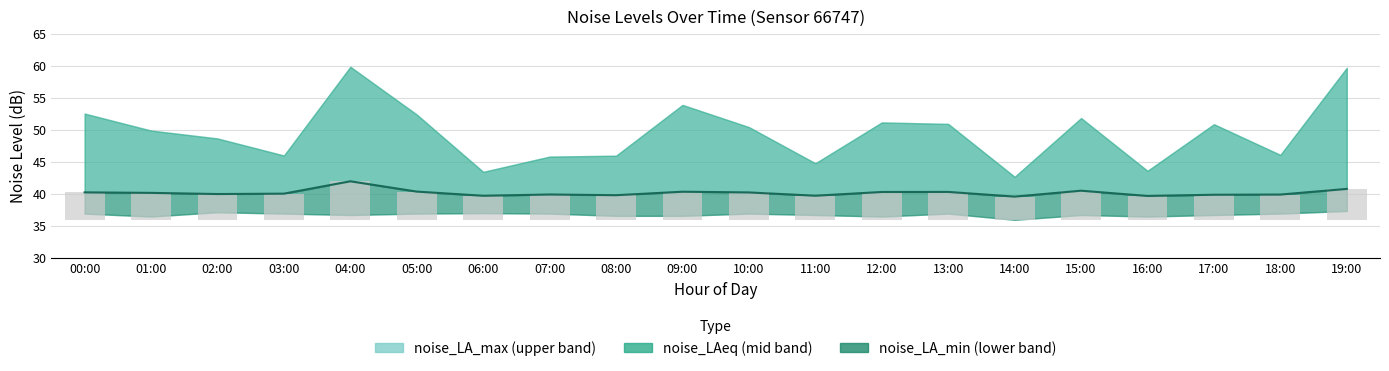

Rank the series by their average value, from lowest to highest.

noise_LA_min, noise_LAeq, noise_LA_max